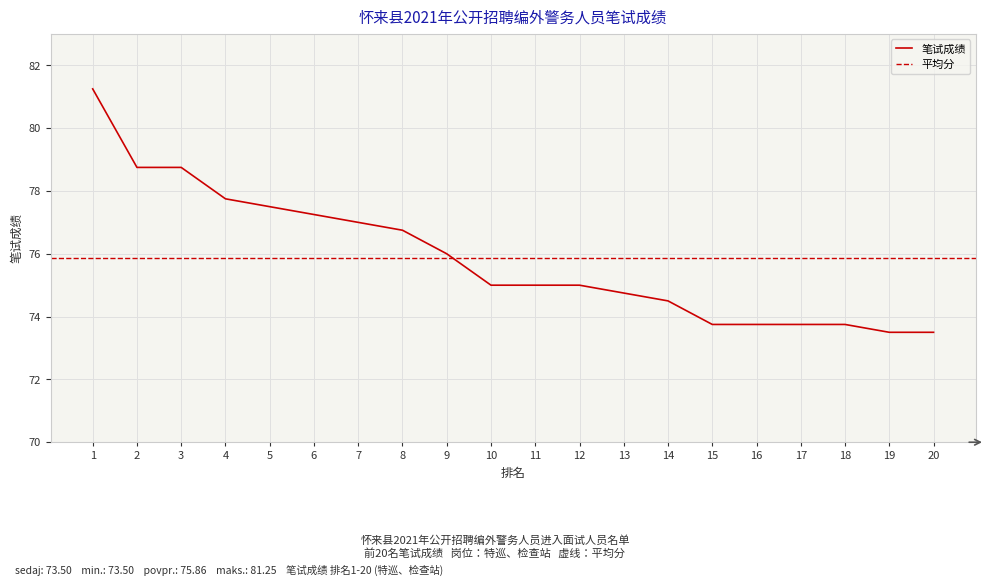

Between 2 and 14, which is larger?

2